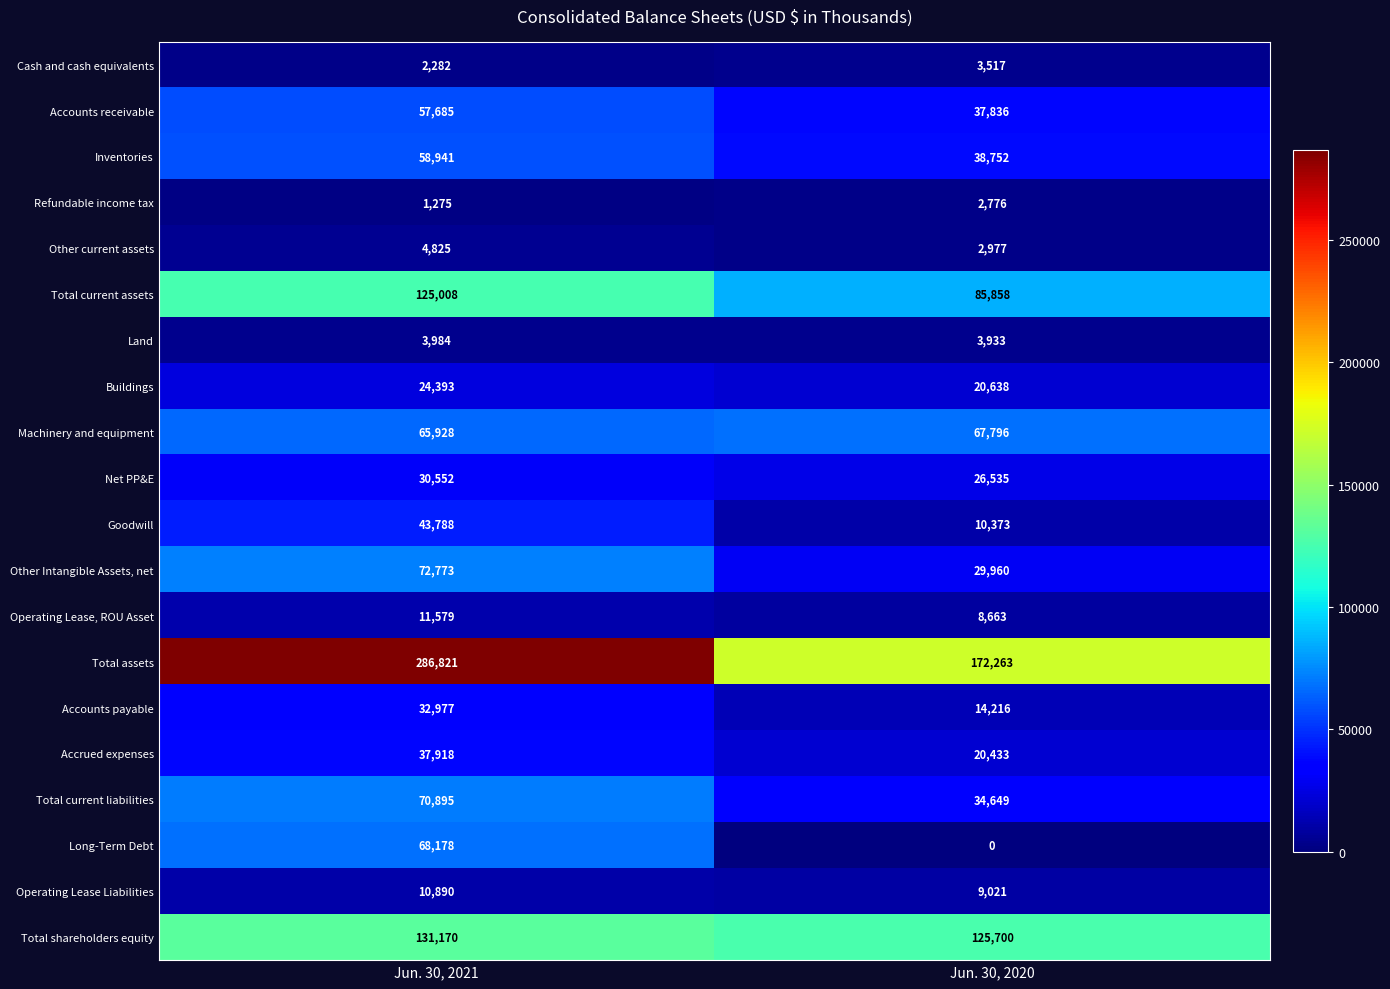

At which label is Other Intangible Assets, net closest to 51366?

Jun. 30, 2020